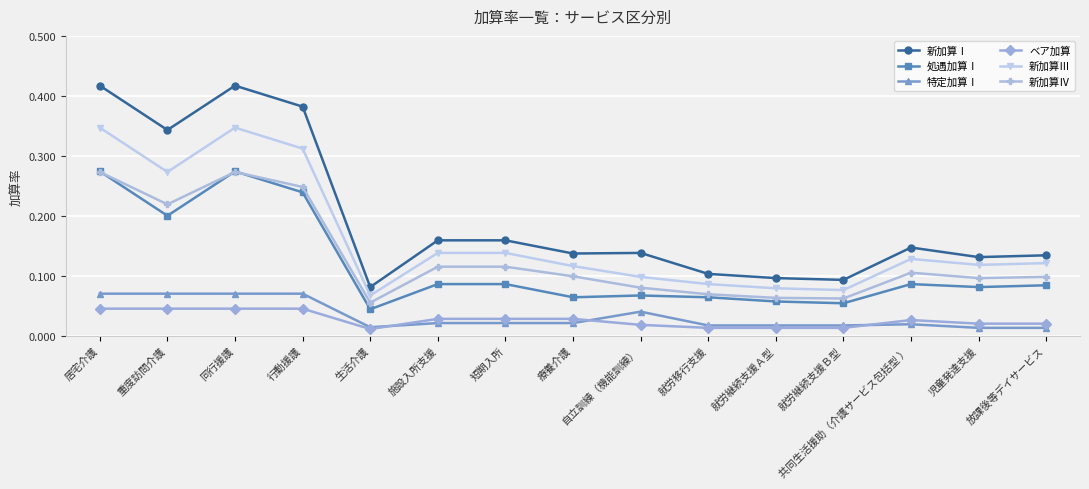

Where is 新加算Ⅰ nearest to the value 0?

生活介護